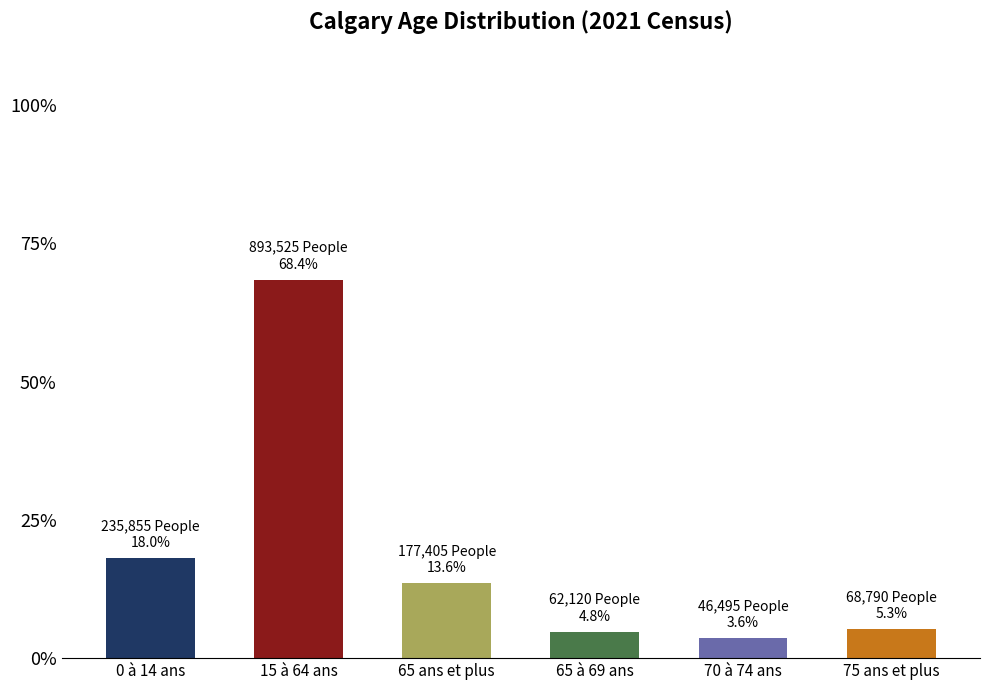

What is the difference between the second highest and minimum values?

14.5